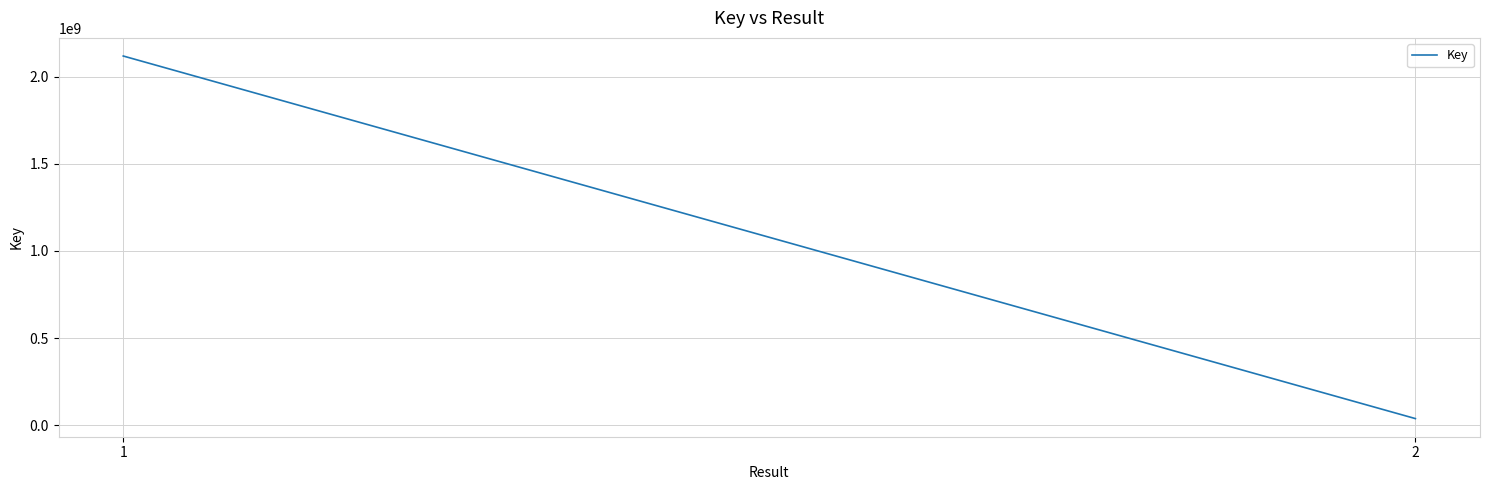

At which category does the chart reach its minimum across all series?

2